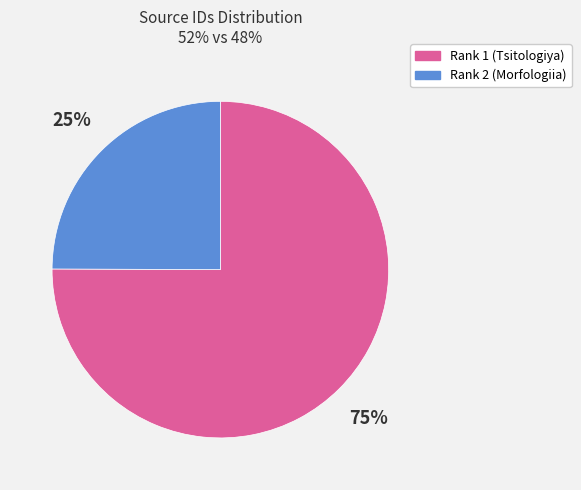

Count the number of slices in the pie.

2